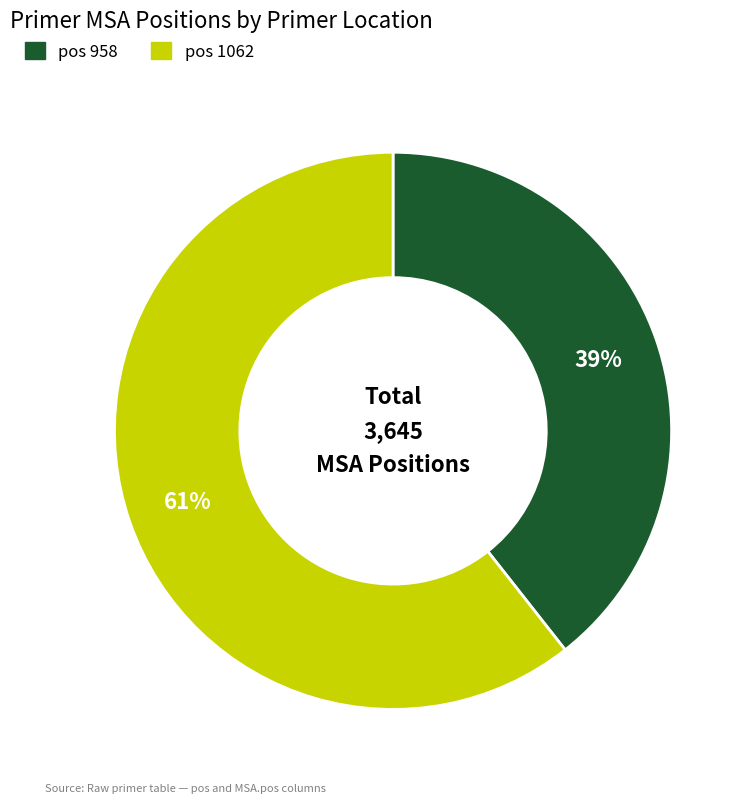

Is there a majority slice in this chart?

Yes